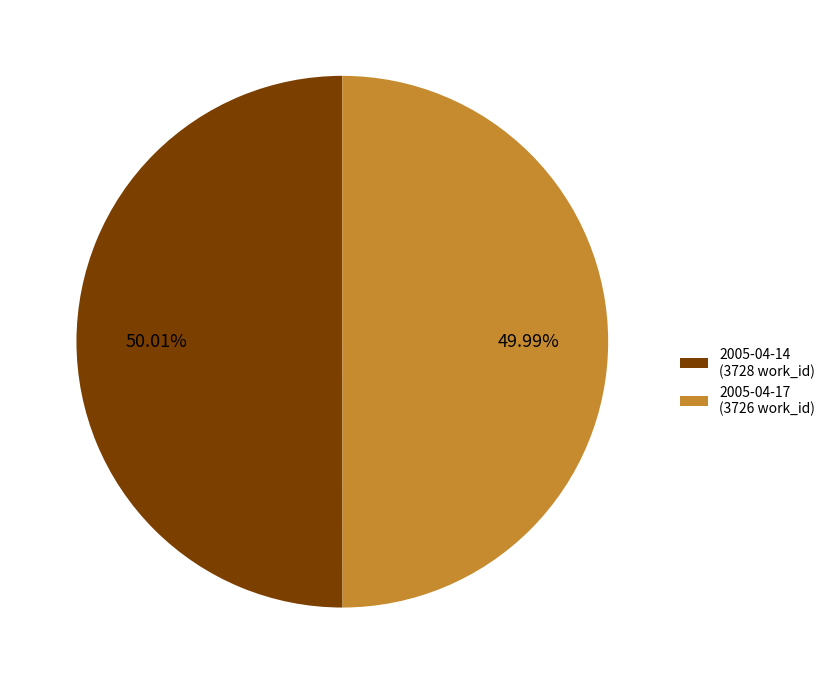

The 2005-04-17 slice represents 50% of the pie. True or false?

True